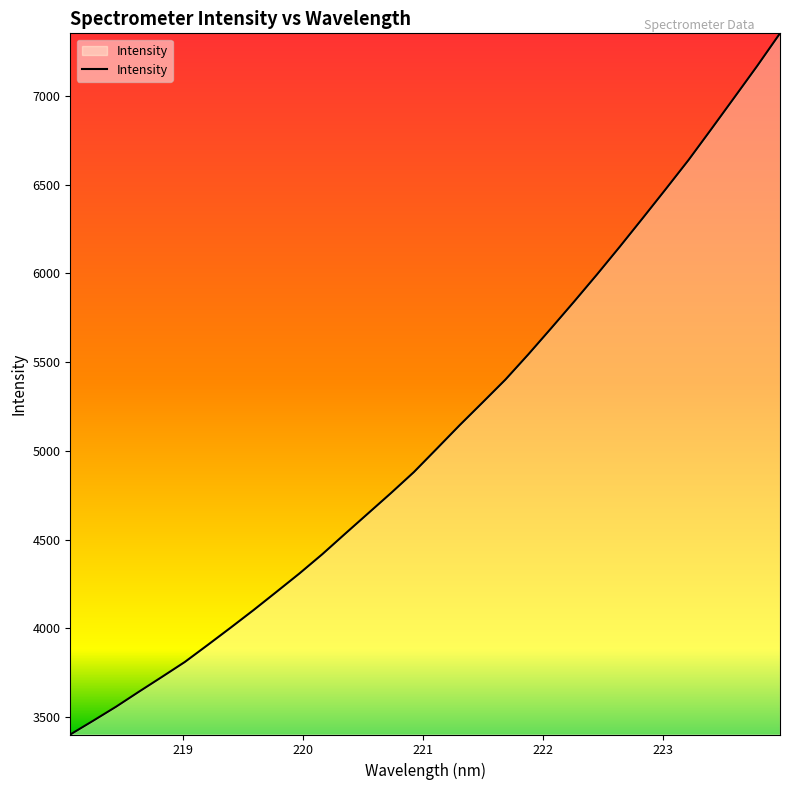

What is the maximum value shown in the chart?

7352.8